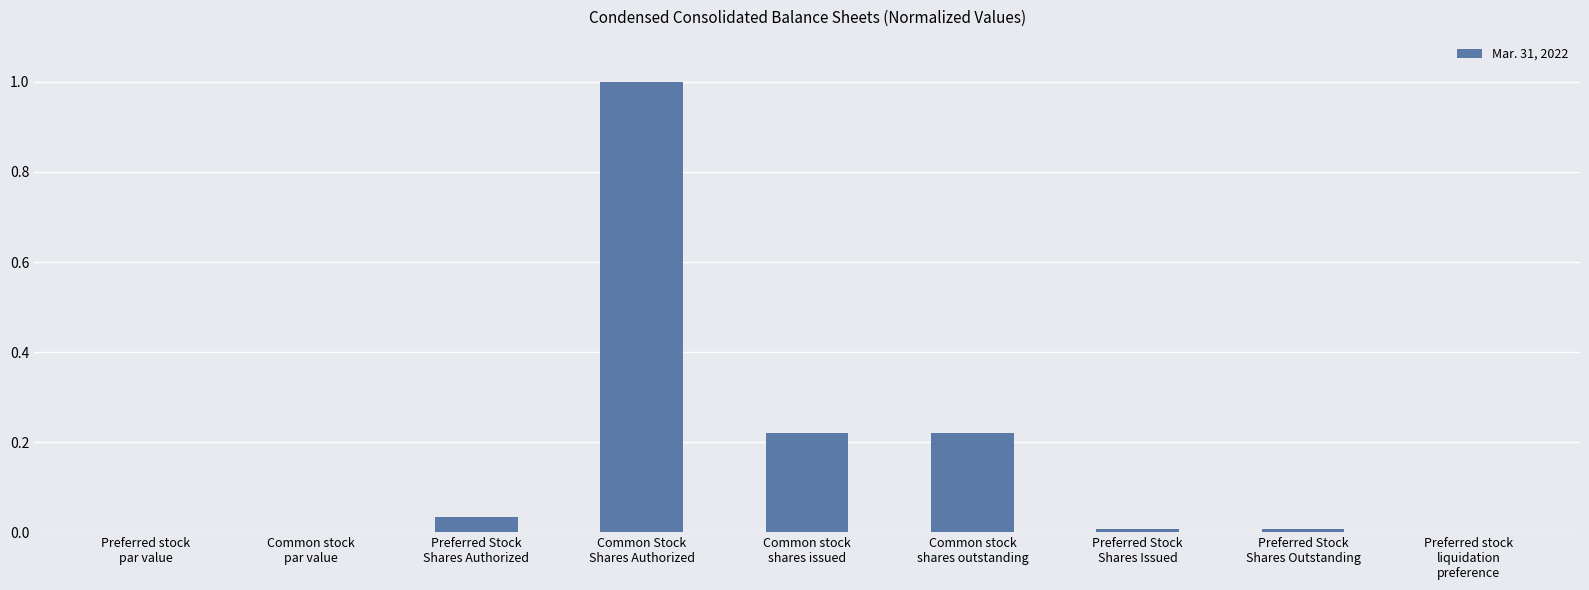

What is the greatest value displayed?

1.0